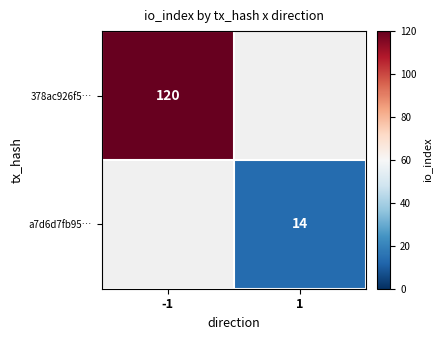

True or false: 378ac926f5… has a value of 160 at -1.

False